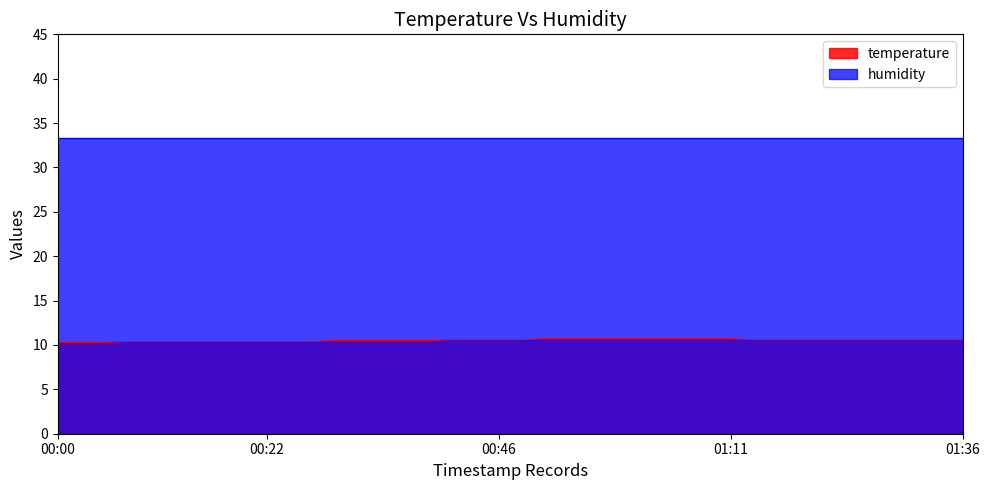

What is the label of the 11th point from the left?

00:24